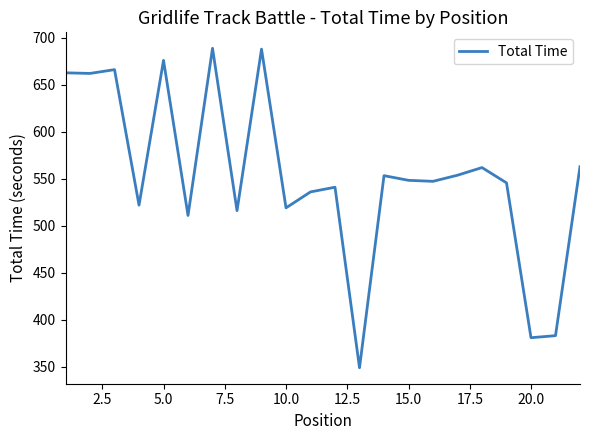

What is the smallest value displayed?

349.2